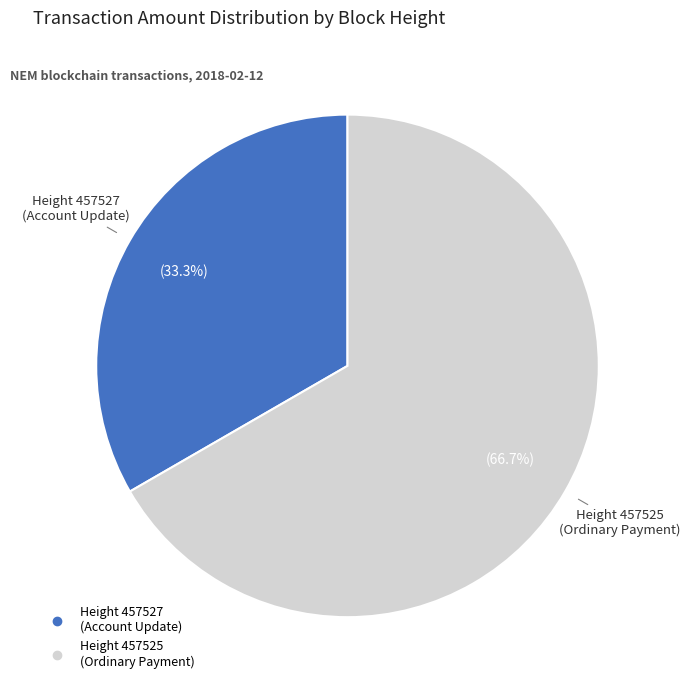

Is there any slice that represents more than half of the pie?

Yes